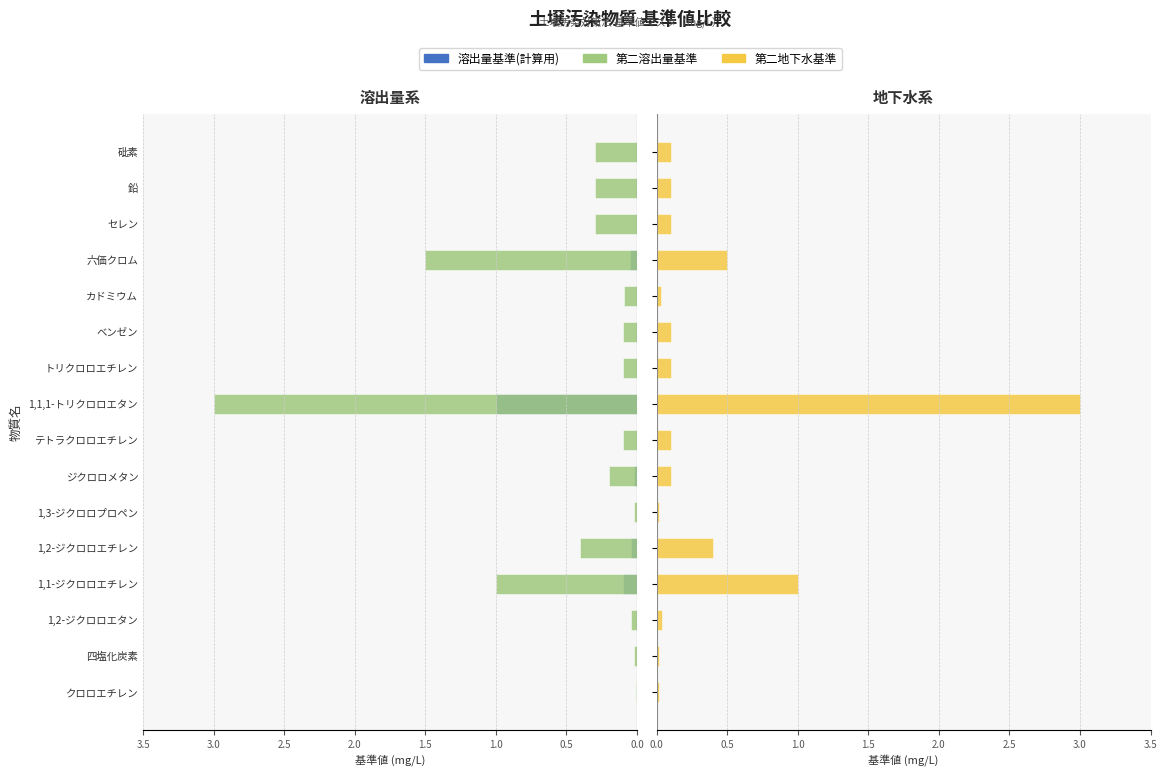

Reading left to right, what are all the values shown in this chart?

溶出量基準(計算用): 0.0	0.0	0.0	0.1	0.0	0.0	0.0	0.0	1.0	0.0	0.0	0.0	0.1	0.0	0.0	0.0
第二溶出量基準: 0.0	0.0	0.0	1.0	0.4	0.0	0.2	0.1	3.0	0.1	0.1	0.1	1.5	0.3	0.3	0.3
第二地下水基準: 0.0	0.0	0.0	1.0	0.4	0.0	0.1	0.1	3.0	0.1	0.1	0.0	0.5	0.1	0.1	0.1